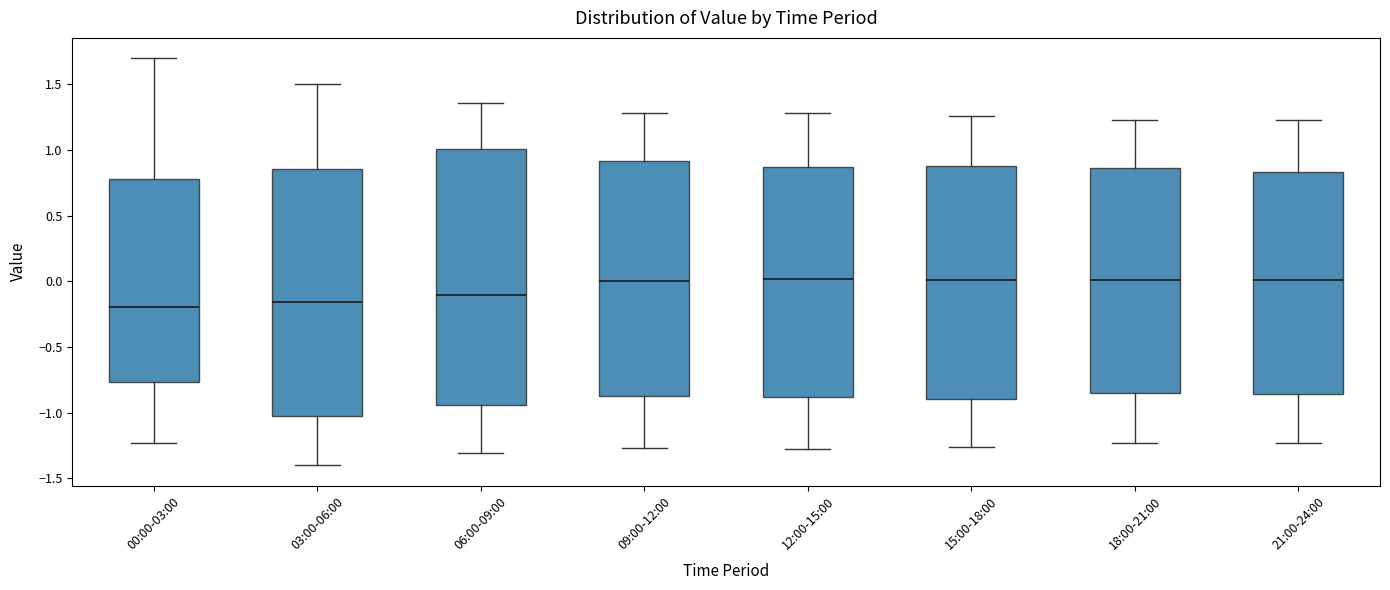

Reading left to right, read every box against the y-axis: the position of its median line, the range the box covers, and the ends of its whiskers. The values are not printed on the chart, so give them approximately, as read against the axis.

00:00-03:00: median -0.20, box -0.75 to 0.80, whiskers -1.25 to 1.70
03:00-06:00: median -0.15, box -1.05 to 0.85, whiskers -1.40 to 1.50
06:00-09:00: median -0.10, box -0.95 to 1.00, whiskers -1.30 to 1.35
09:00-12:00: median 0.00, box -0.85 to 0.90, whiskers -1.25 to 1.30
12:00-15:00: median 0.00, box -0.90 to 0.85, whiskers -1.30 to 1.30
15:00-18:00: median 0.00, box -0.90 to 0.90, whiskers -1.25 to 1.25
18:00-21:00: median 0.00, box -0.85 to 0.85, whiskers -1.25 to 1.25
21:00-24:00: median 0.00, box -0.85 to 0.85, whiskers -1.25 to 1.25